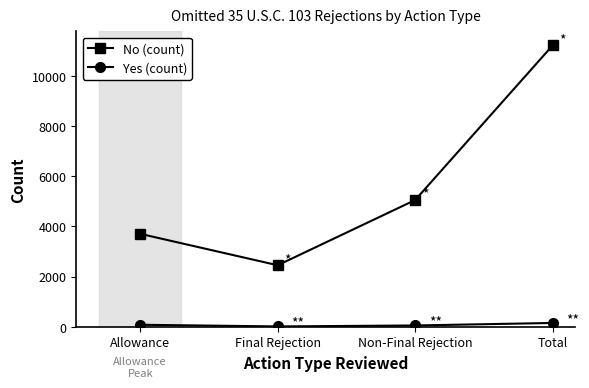

What is the label of the 2nd point from the right?

Non-Final Rejection